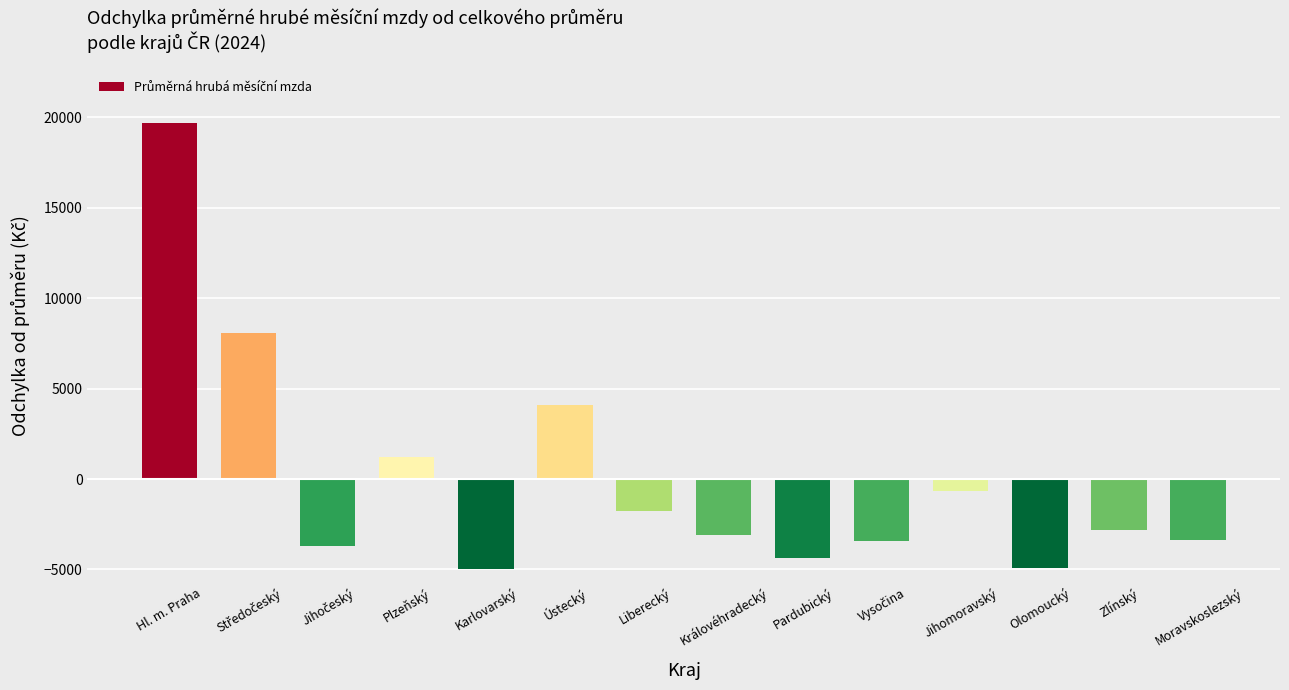

At which category does the chart reach its peak across all series?

Hl. m. Praha